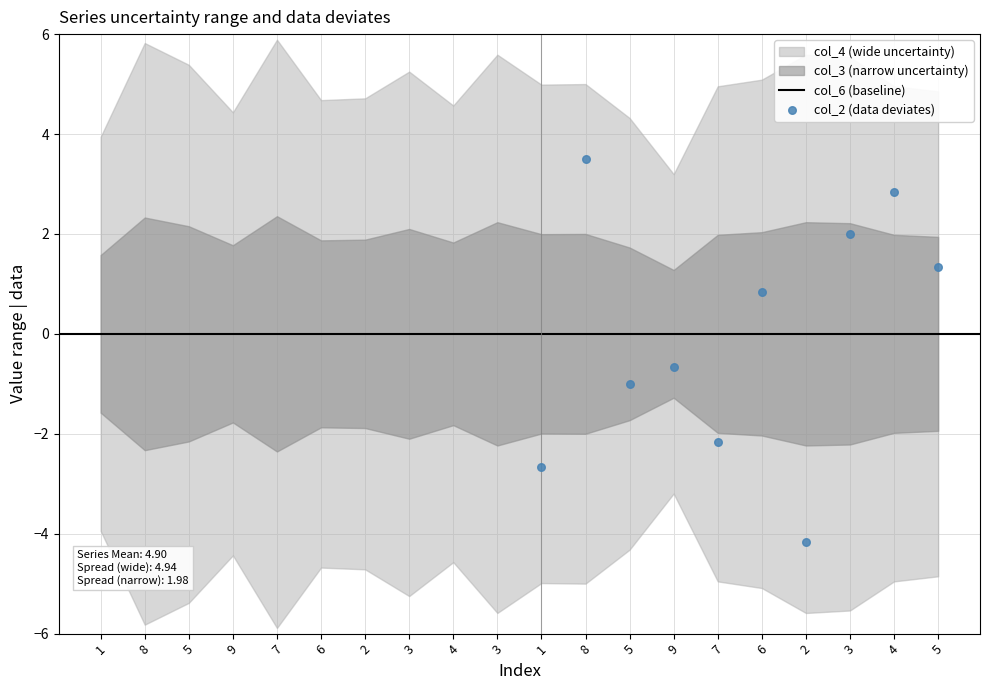

What is the range of X values (max minus min)?

9.0